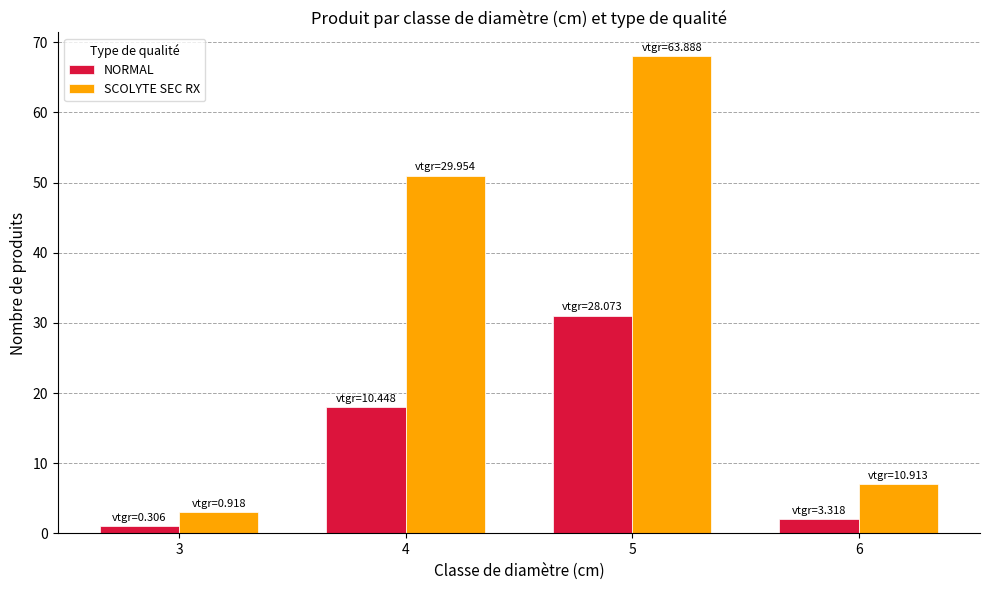

How many bars are there in total?

8